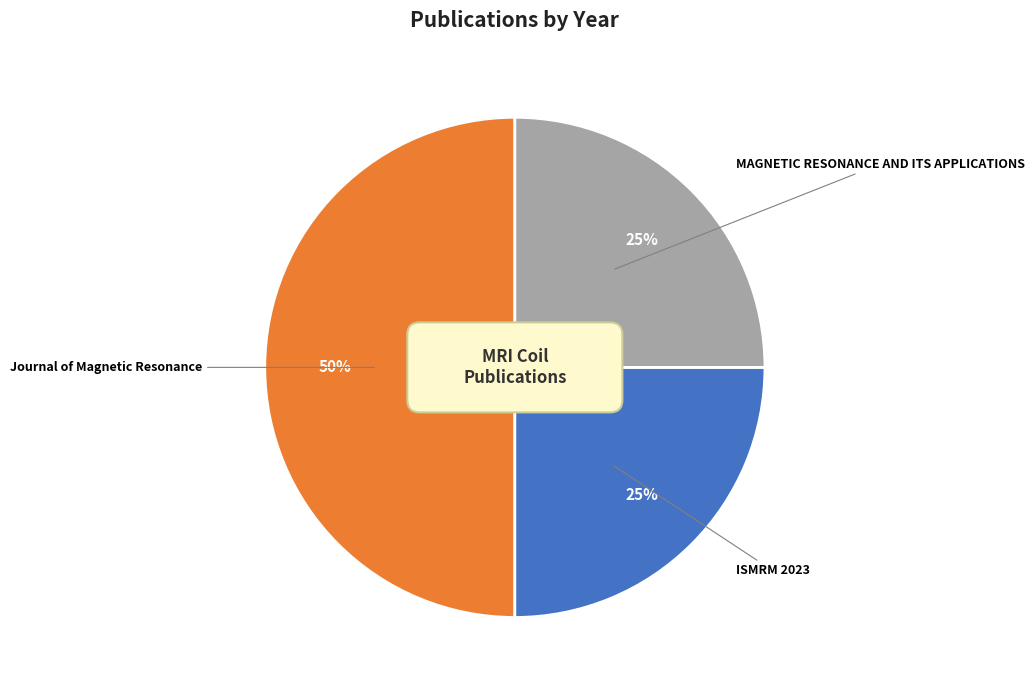

The A wireless unilateral Rx-only RF coil slice represents 13% of the pie. True or false?

False